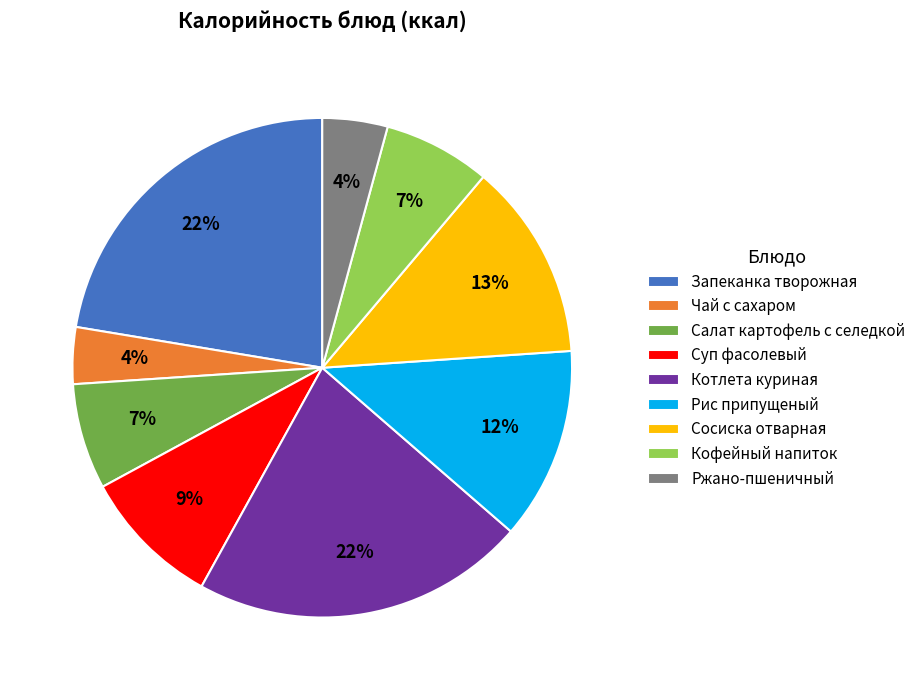

To the nearest percent, what is the difference between the Запеканка творожная and Рис припущеный slice percentages?

10%